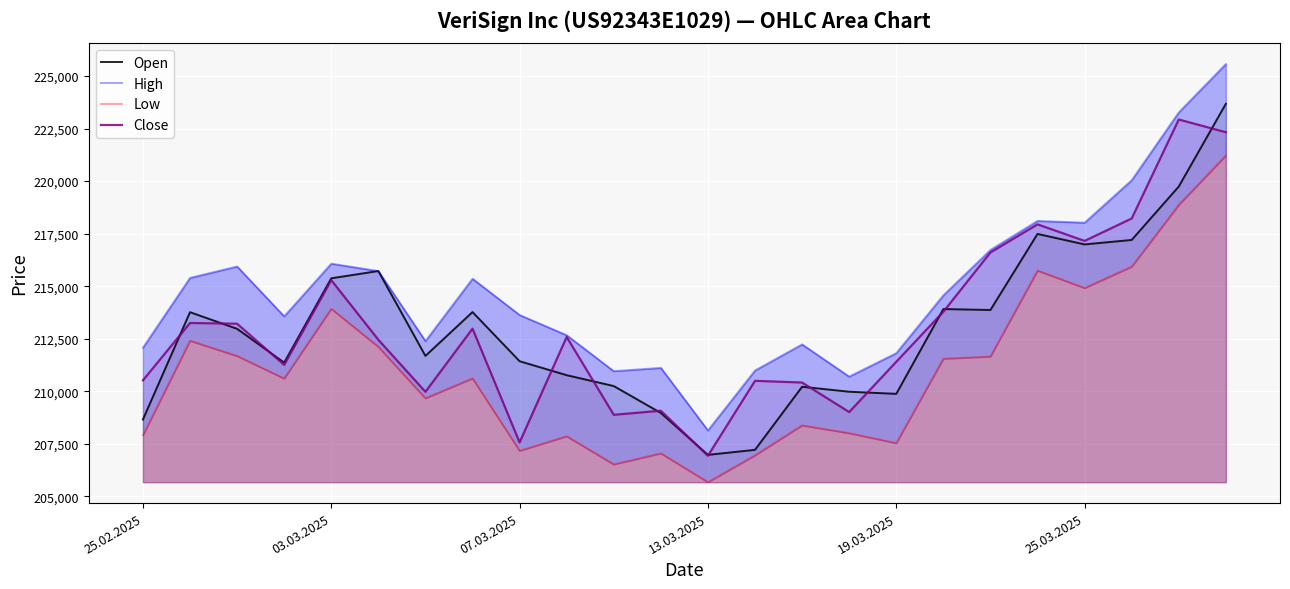

Which series has the largest range (max minus min)?

High